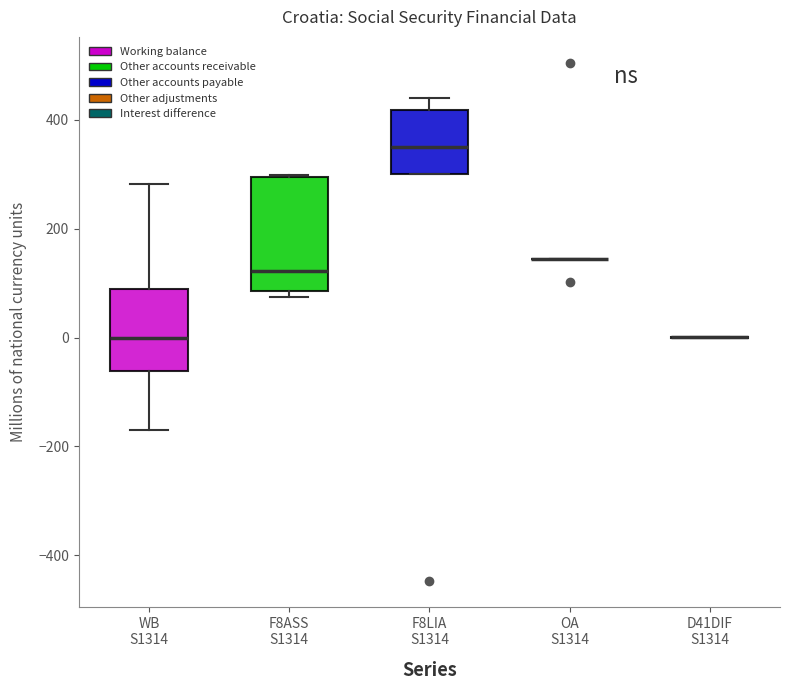

Reading left to right, transcribe this box plot: for each box, give where its median line is, the range the box spans, and where its two whiskers end, as read against the y-axis. The values are not printed on the chart, so give them approximately, as read against the axis.

WB S1314: median 0, box -60 to 80, whiskers -160 to 280
F8ASS S1314: median 120, box 80 to 300, whiskers 80 (just below the box's lower edge) to 300
F8LIA S1314: median 360, box 300 to 420, whiskers 300 to 440
OA S1314: box collapsed to a line at 140, whiskers 140 to 140
D41DIF S1314: box collapsed to a line at 0, whiskers 0 to 0